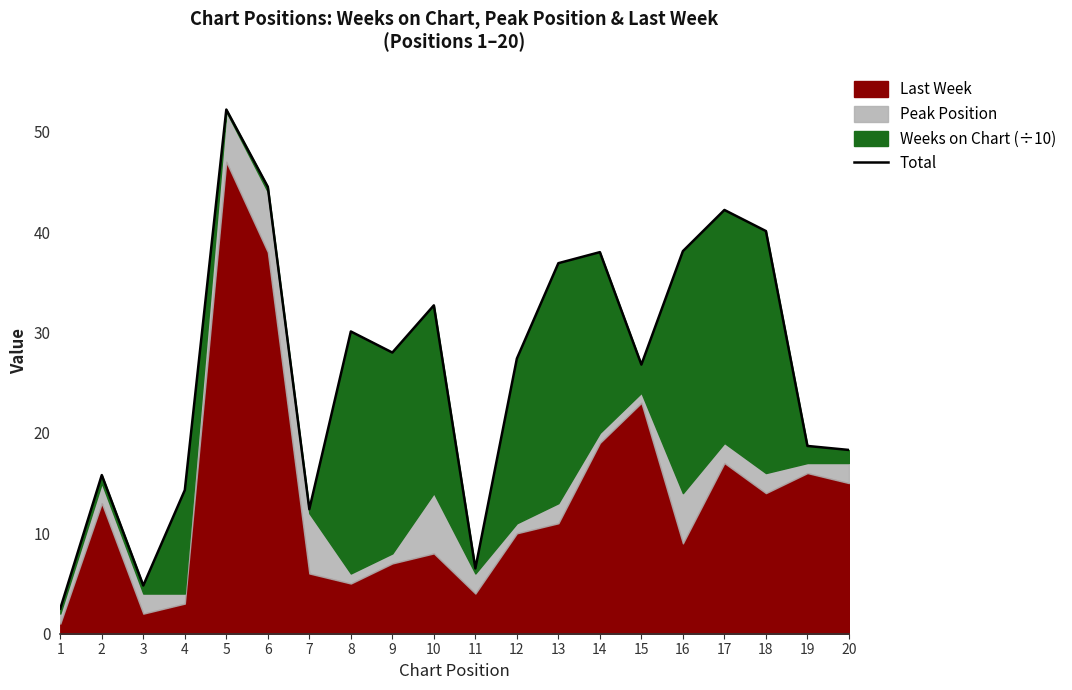

At which category does the chart reach its minimum across all series?

1